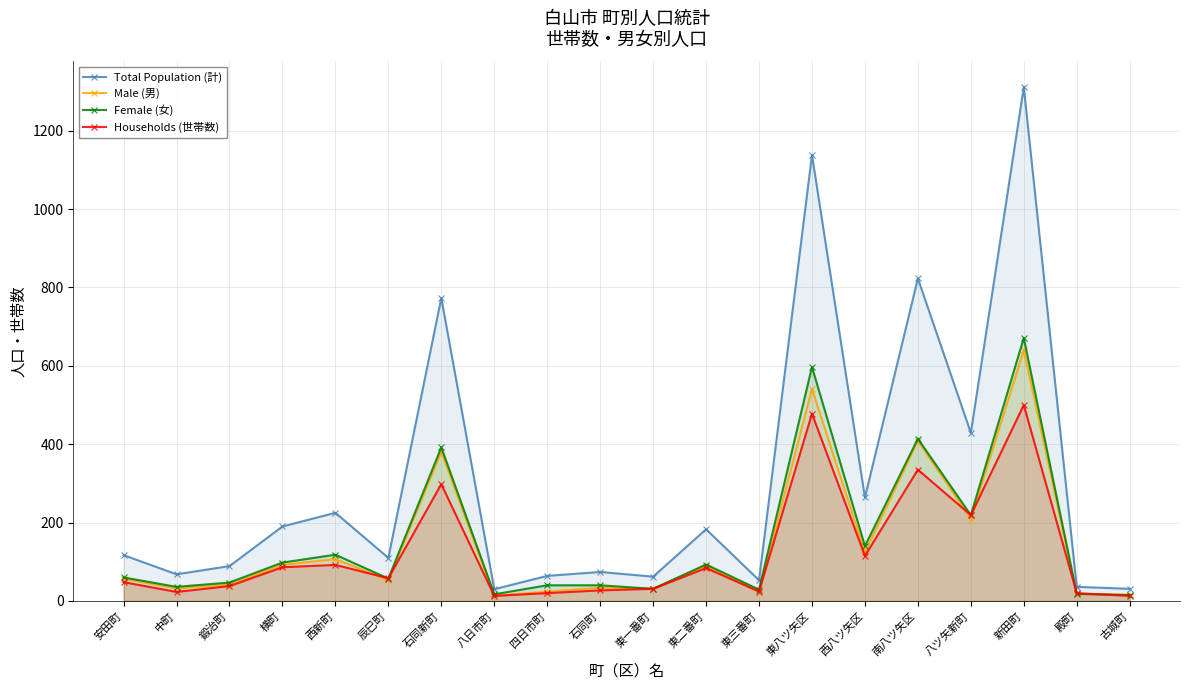

What is the difference between the maximum and second lowest values in the Female (女) series?

654